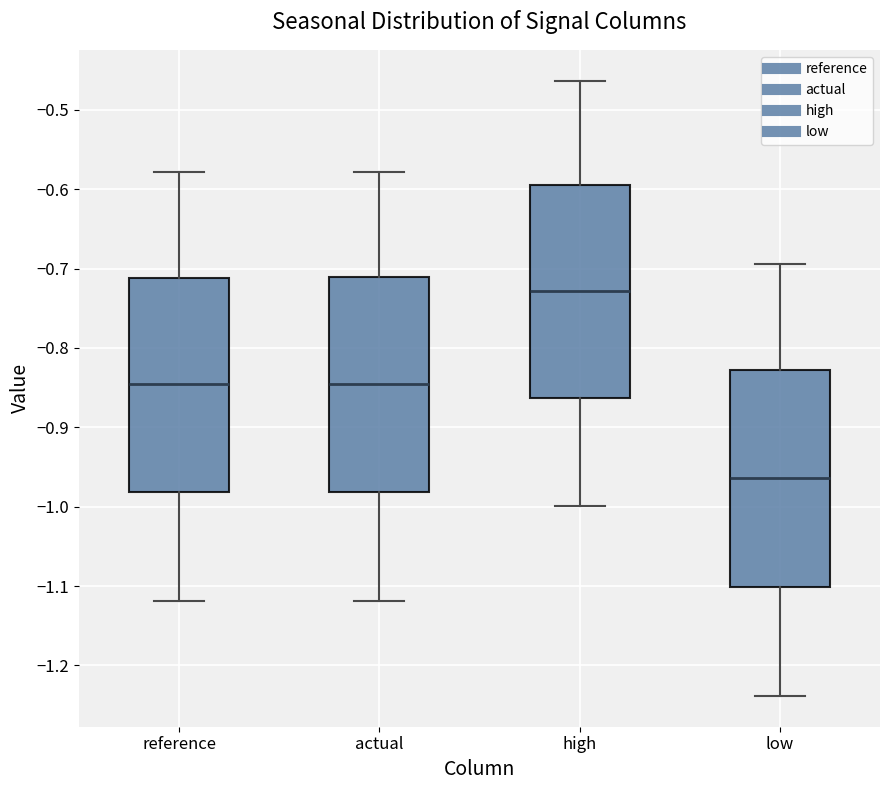

Where does the median line of the box for high sit on the y-axis? The values are not printed on the chart, so give them approximately, as read against the axis.

-0.73